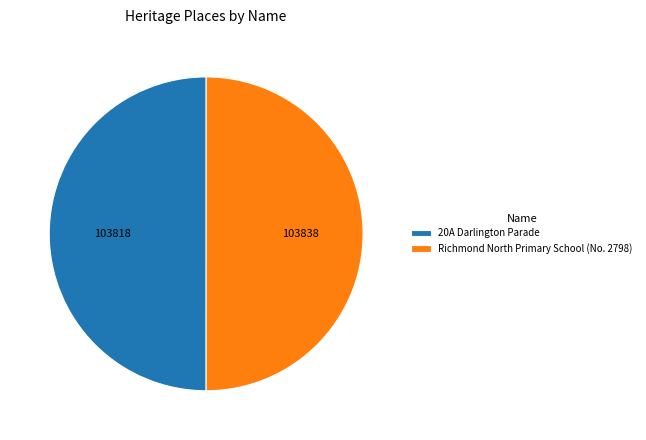

Combined, do Richmond North Primary School (No. 2798) and 20A Darlington Parade account for over 50%?

Yes